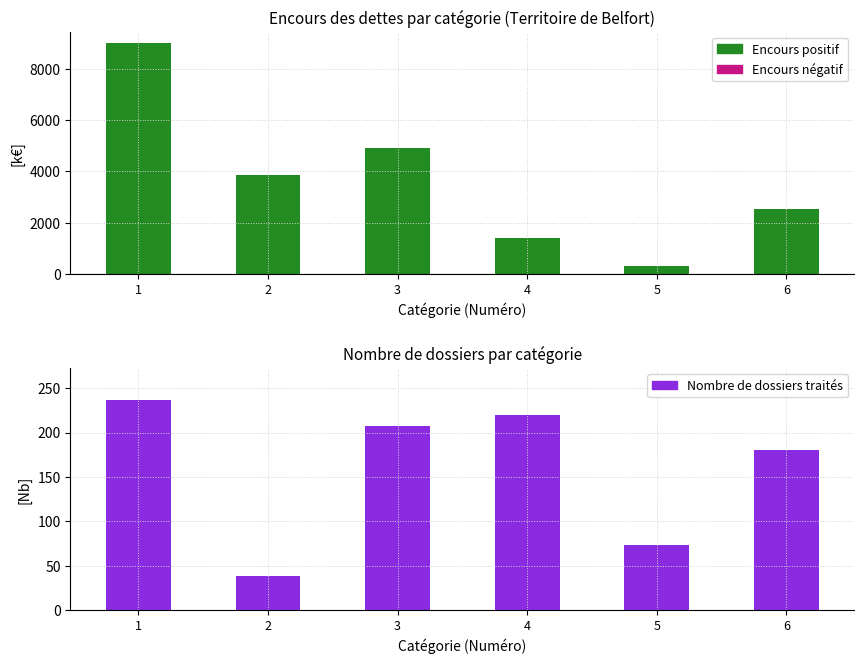

Count the number of categories in the chart.

6